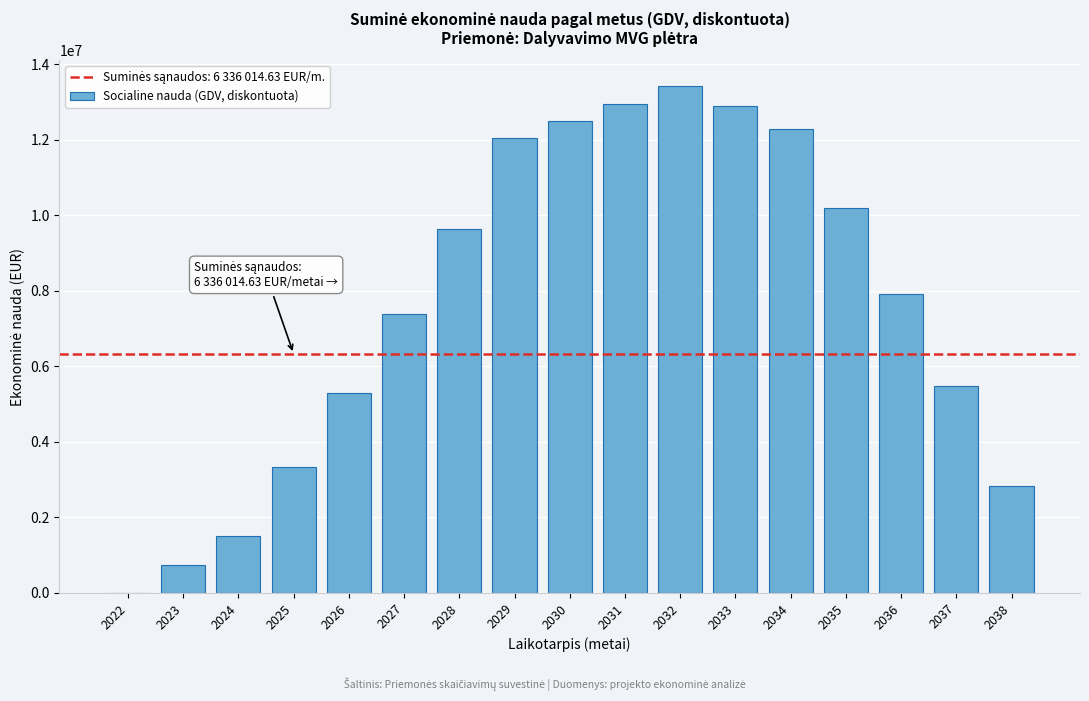

Reading left to right, what are all the values shown in this chart?

2022=0.0	2023=737099.1	2024=1517002.4	2025=3333863.7	2026=5296480.2	2027=7399022.0	2028=9649126.7	2029=12054889.4	2030=12498493.9	2031=12958401.3	2032=13435234.6	2033=12888651.6	2034=12283722.2	2035=10188595.2	2036=7922622.0	2037=5476122.6	2038=2838816.8